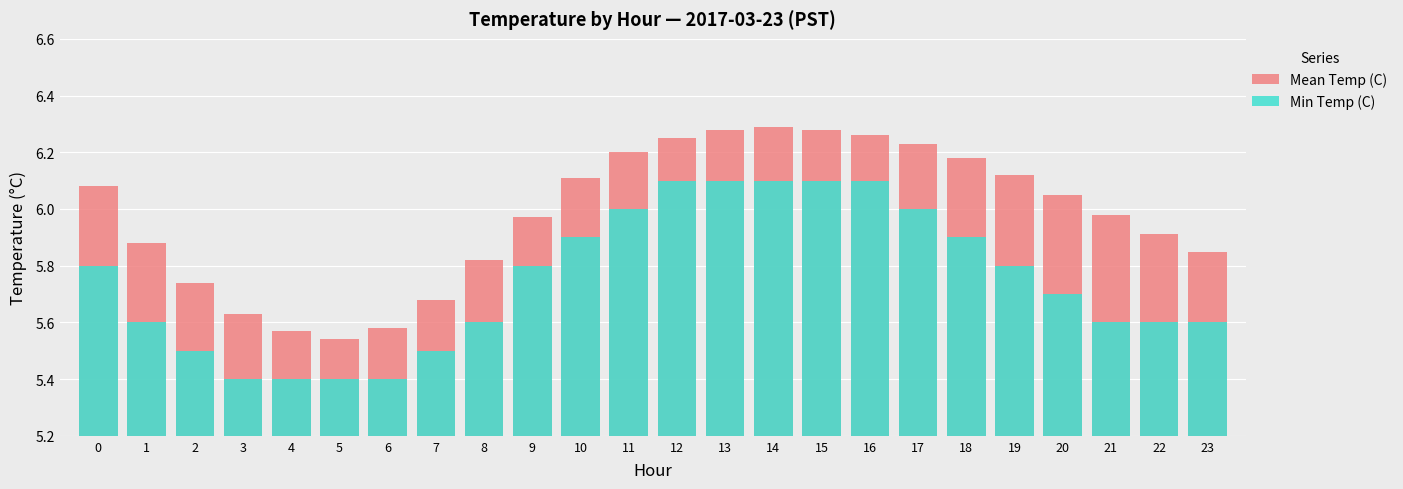

What is the average value of the Min Temp (C) series?

5.8